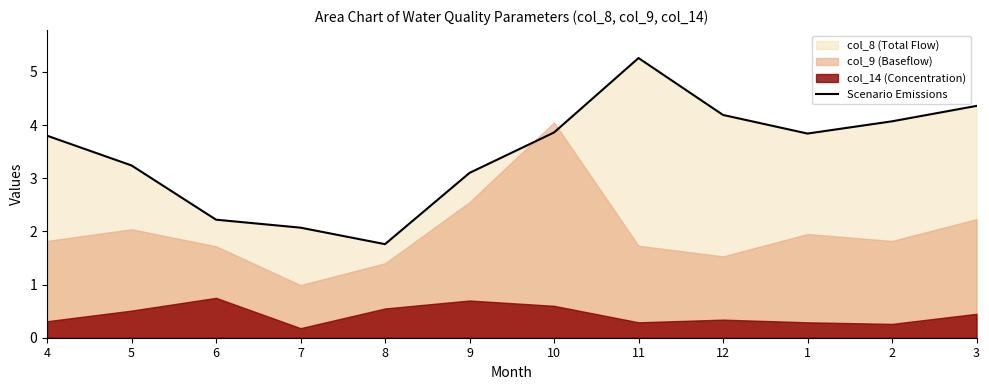

List the labels in order of value, largest first.

11, 3, 12, 2, 10, 1, 4, 5, 9, 6, 7, 8